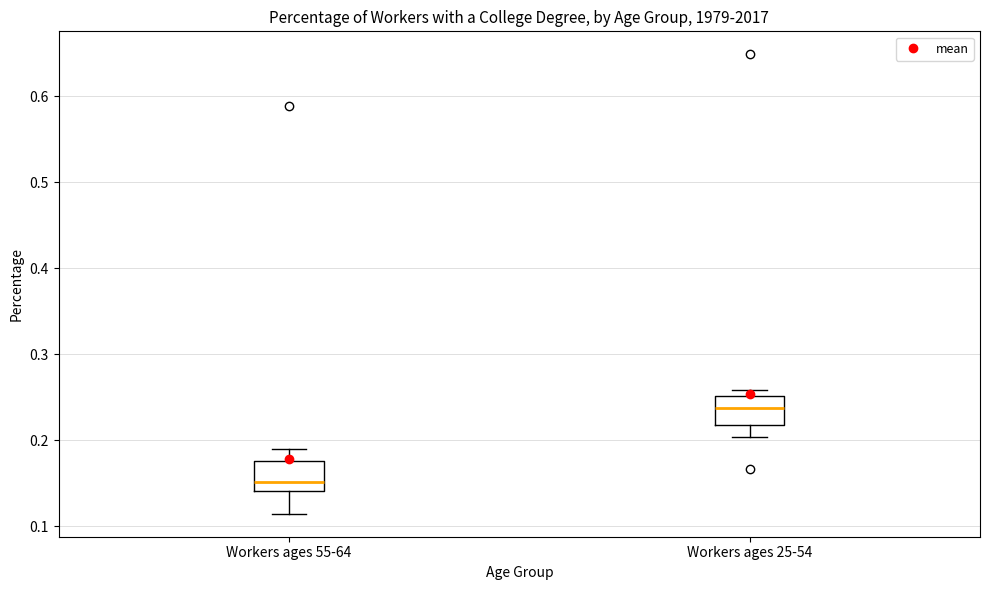

Where does the median line of the box for Workers ages 25-54 sit on the y-axis? The values are not printed on the chart, so give them approximately, as read against the axis.

0.24